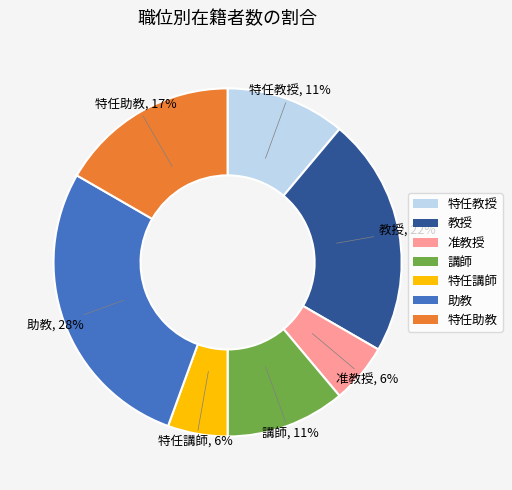

The 特任助教 slice represents 17% of the pie. True or false?

True